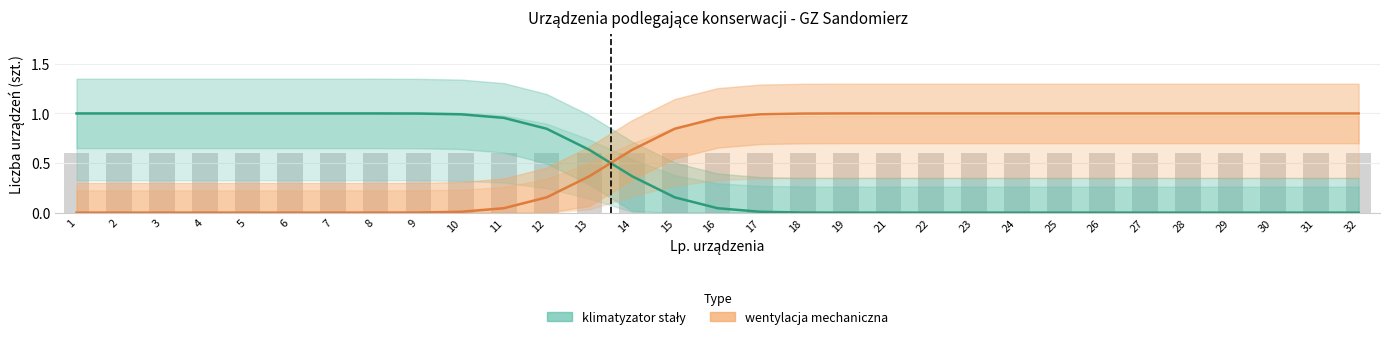

List the series in order of their overall mean, highest first.

wentylacja mechaniczna (Estimate), klimatyzator stały (Estimate)